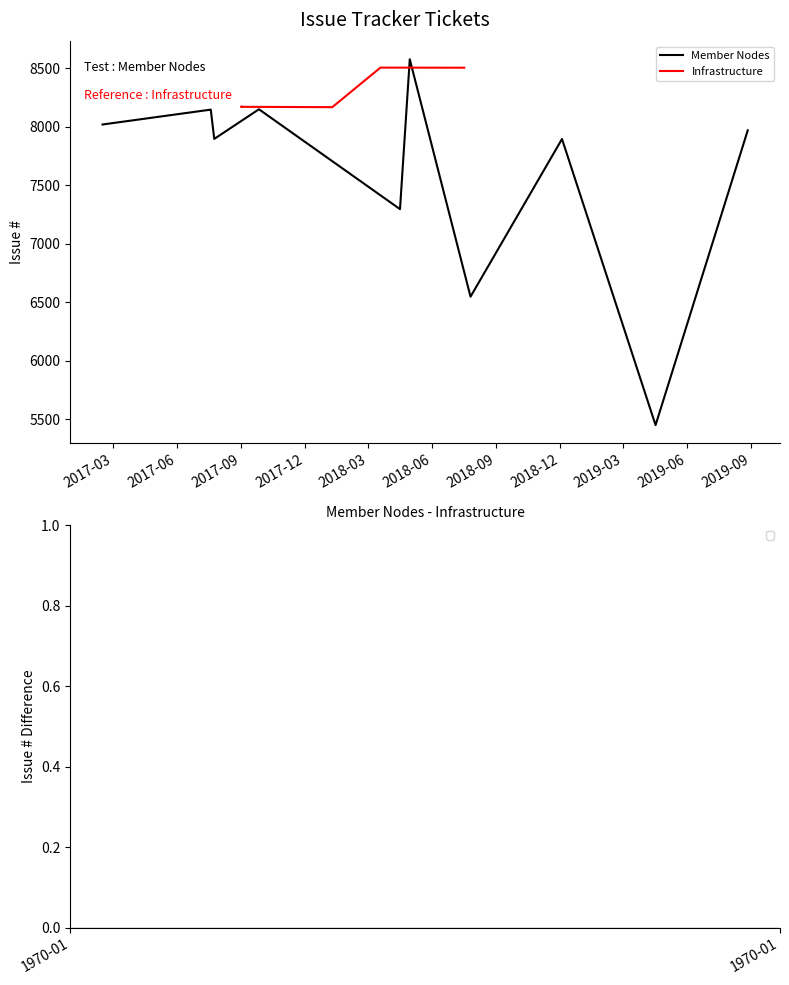

Approximately how many times larger is the value at 2017-12 compared to 2017-06?

1.0